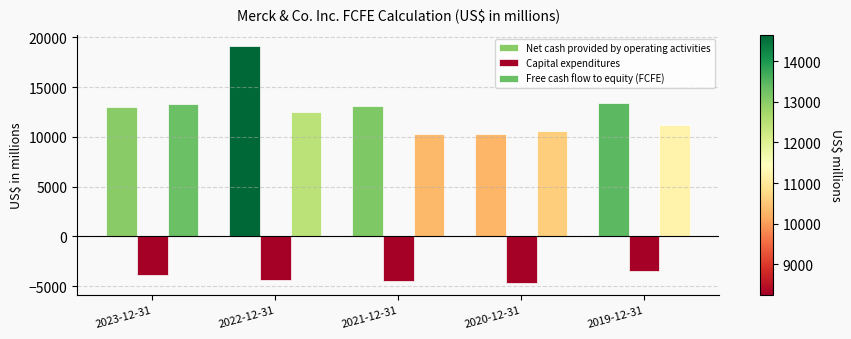

The value of Free cash flow to equity (FCFE) at 2022-12-31 is 12456. True or false?

True